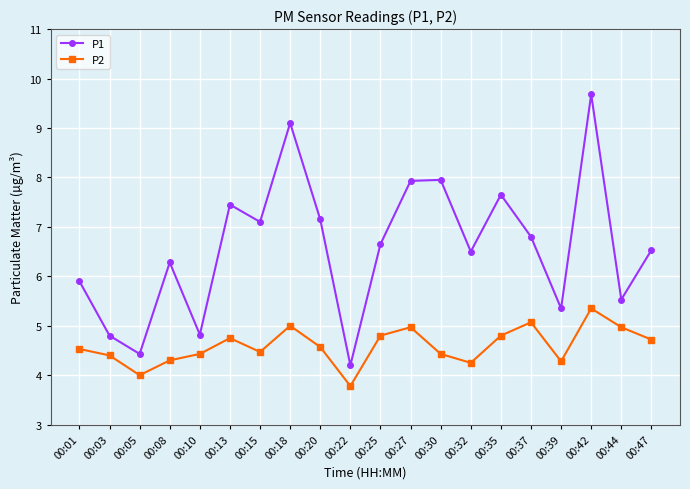

True or false: P2 has a value of 8.0 at 00:01.

False